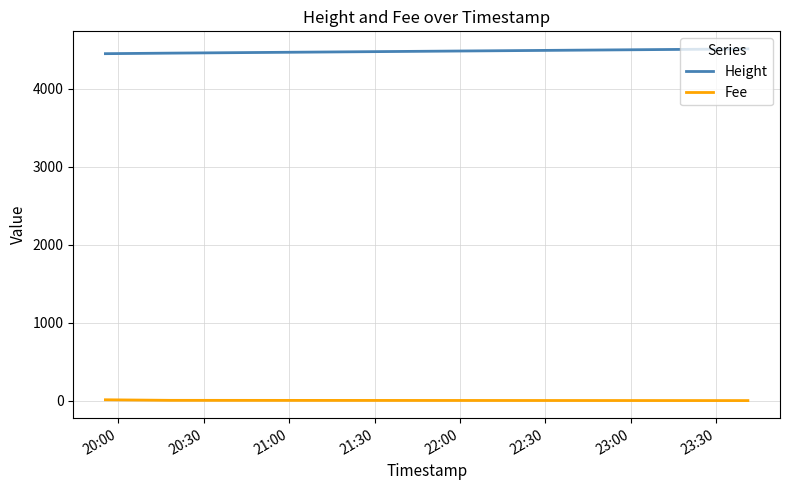

Rank the series by their maximum value, from highest to lowest.

Height, Fee